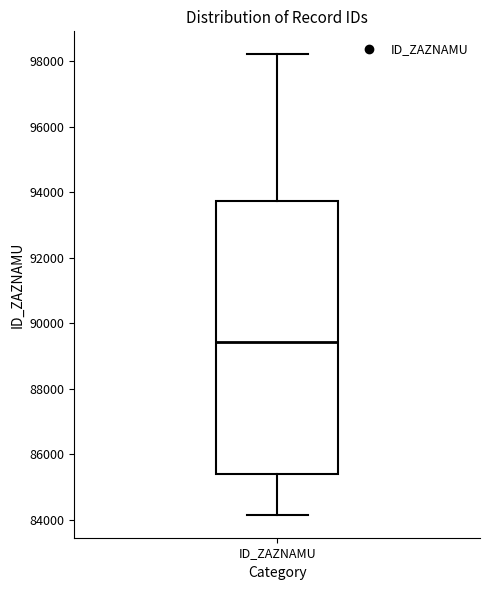

Where does the median line of the box for ID_ZAZNAMU sit on the y-axis? The values are not printed on the chart, so give them approximately, as read against the axis.

89400